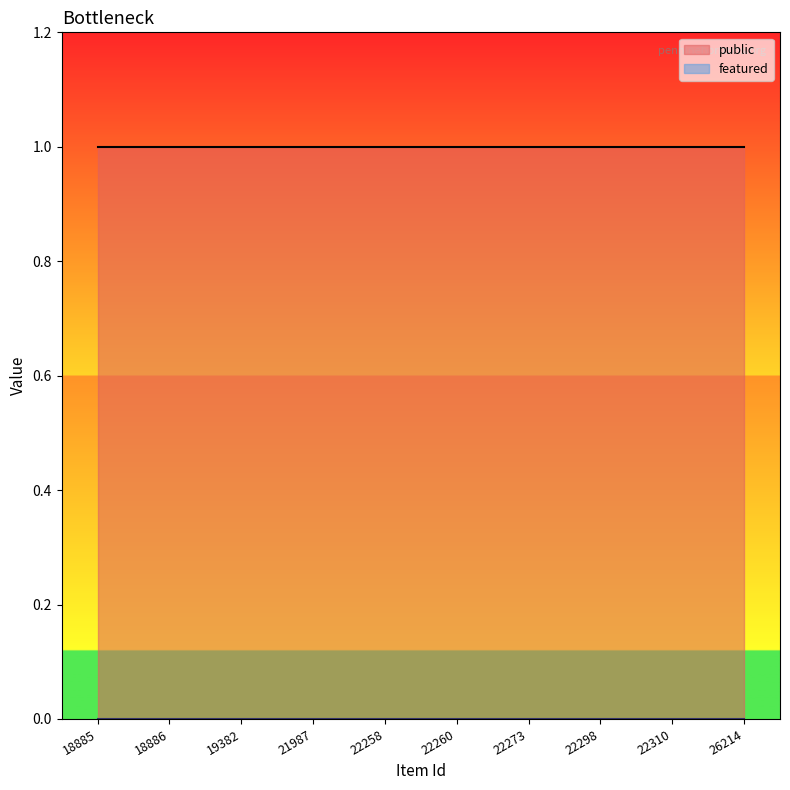

Which series has the largest range (max minus min)?

public